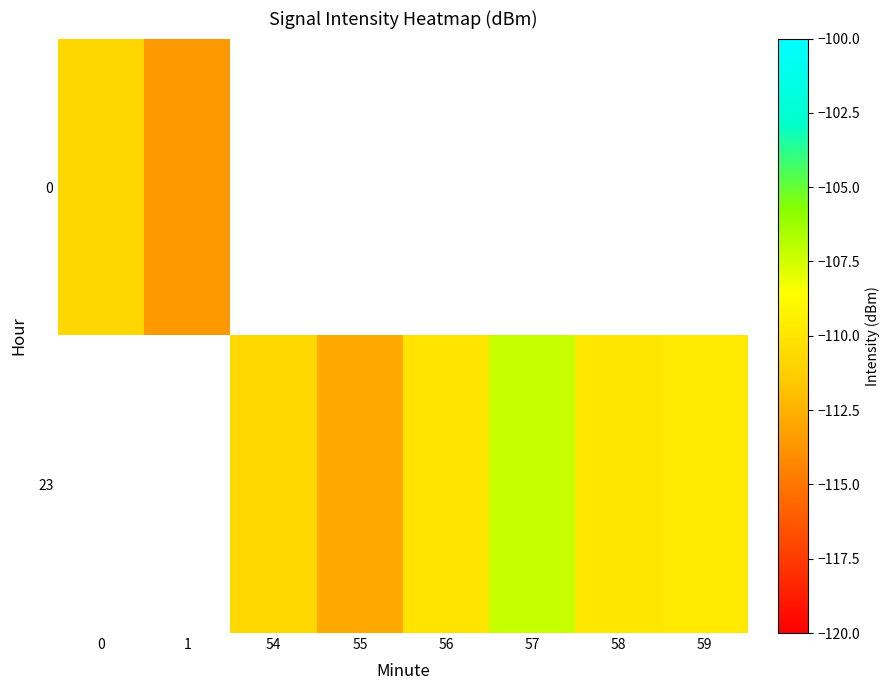

How many values in 23 are below zero?

6